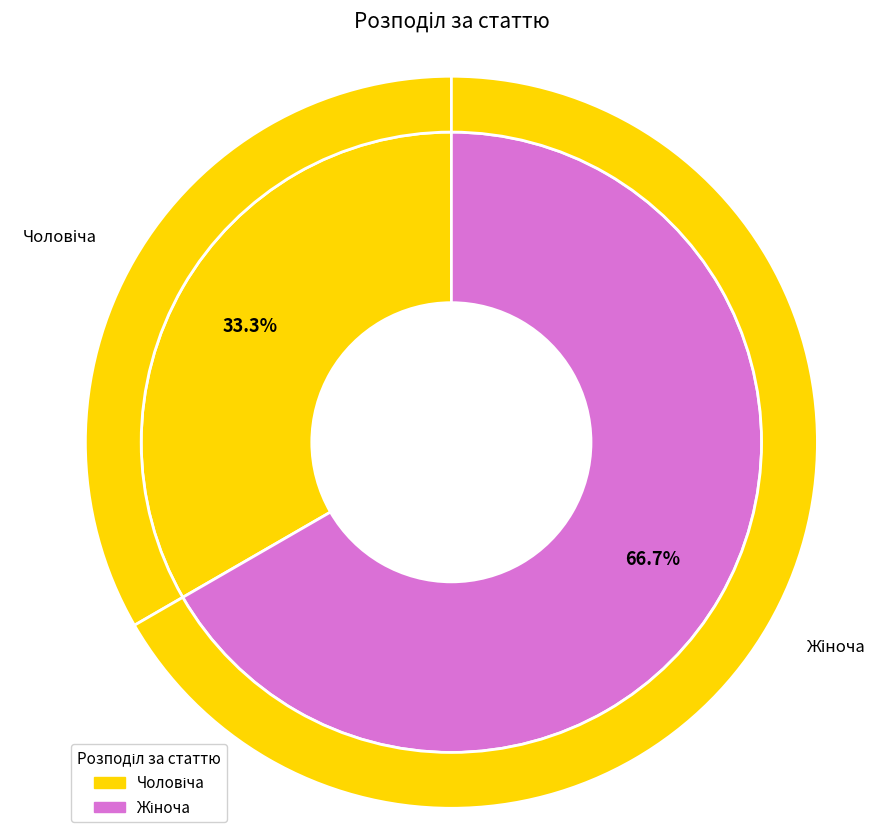

Is there any slice that represents more than half of the pie?

Yes